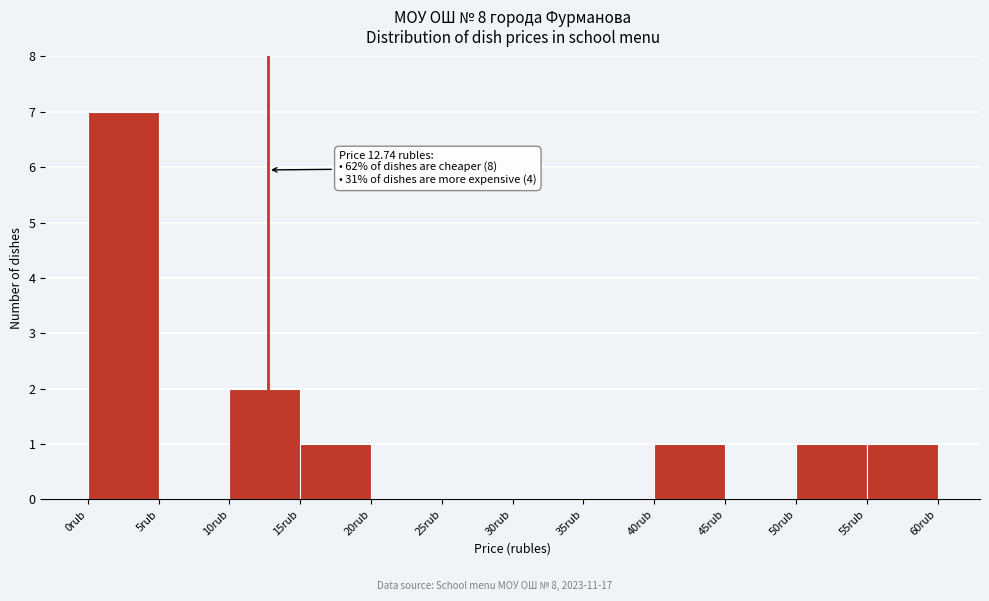

Which range on the x-axis has the tallest bar?

0 to 5